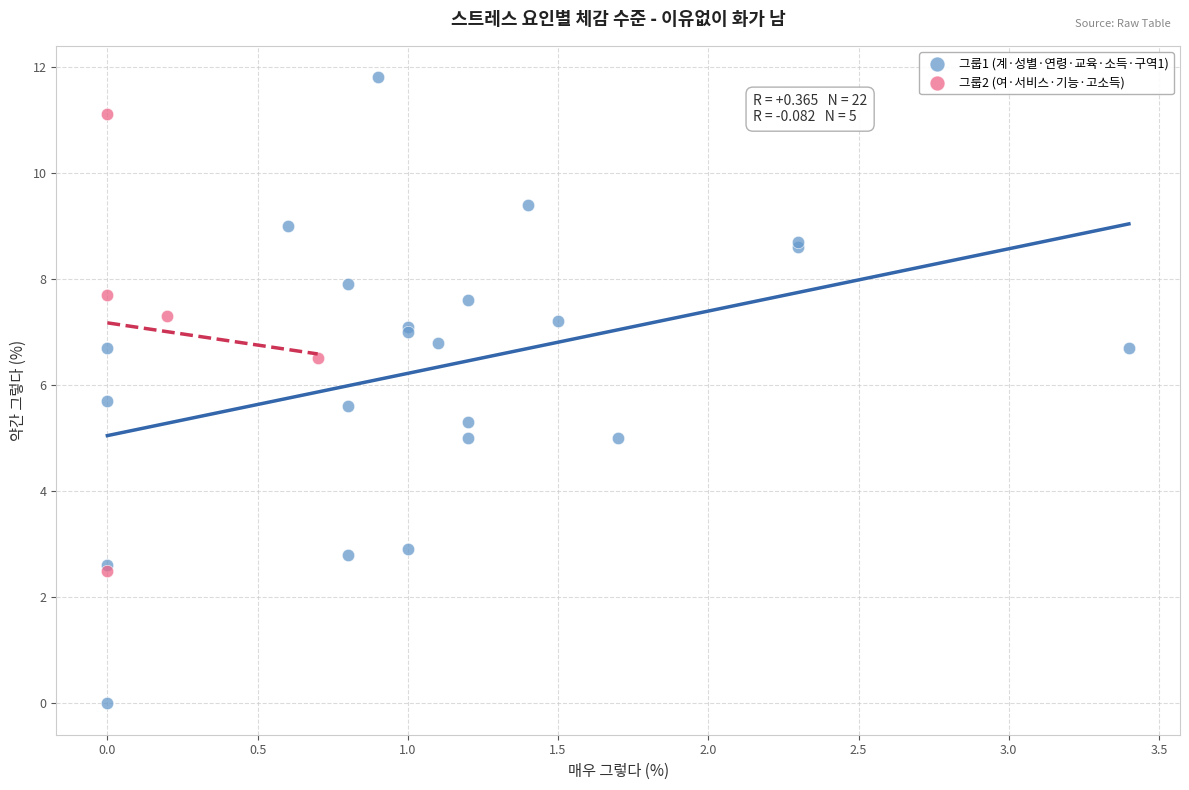

Which series has the largest Y range (max minus min)?

그룹1 (계·성별·연령·교육·소득·구역1)